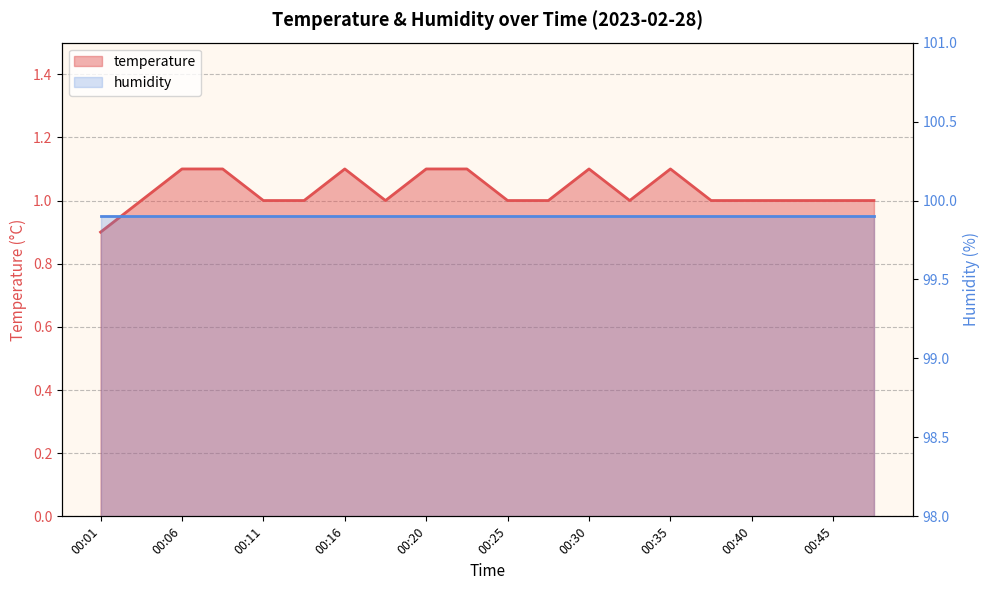

What is the value of the 11th point from the left?

1.0